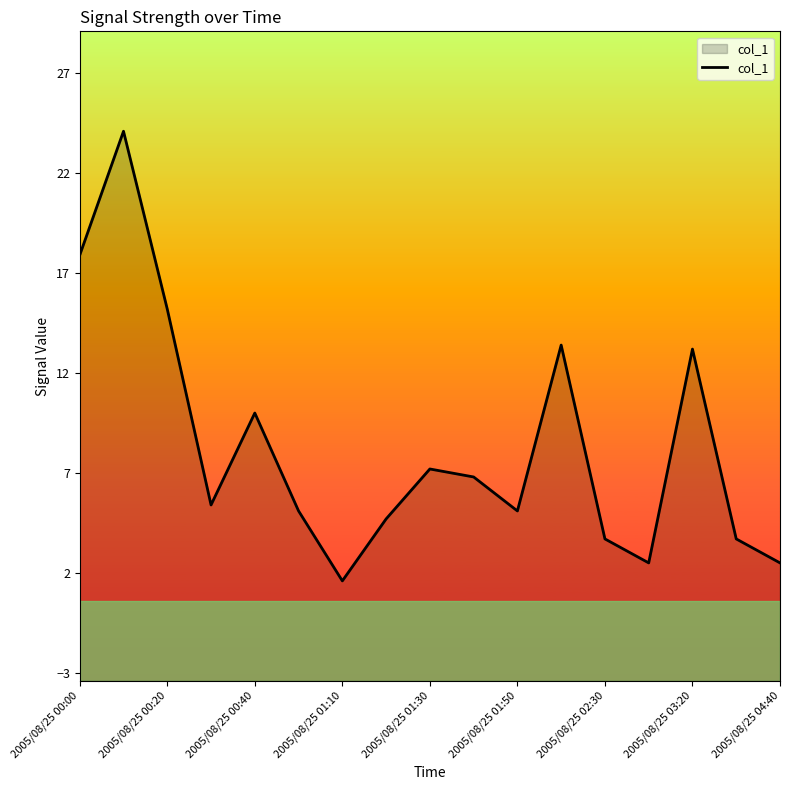

True or false: the data shows 17.9 at 2005/08/25 00:00.

True